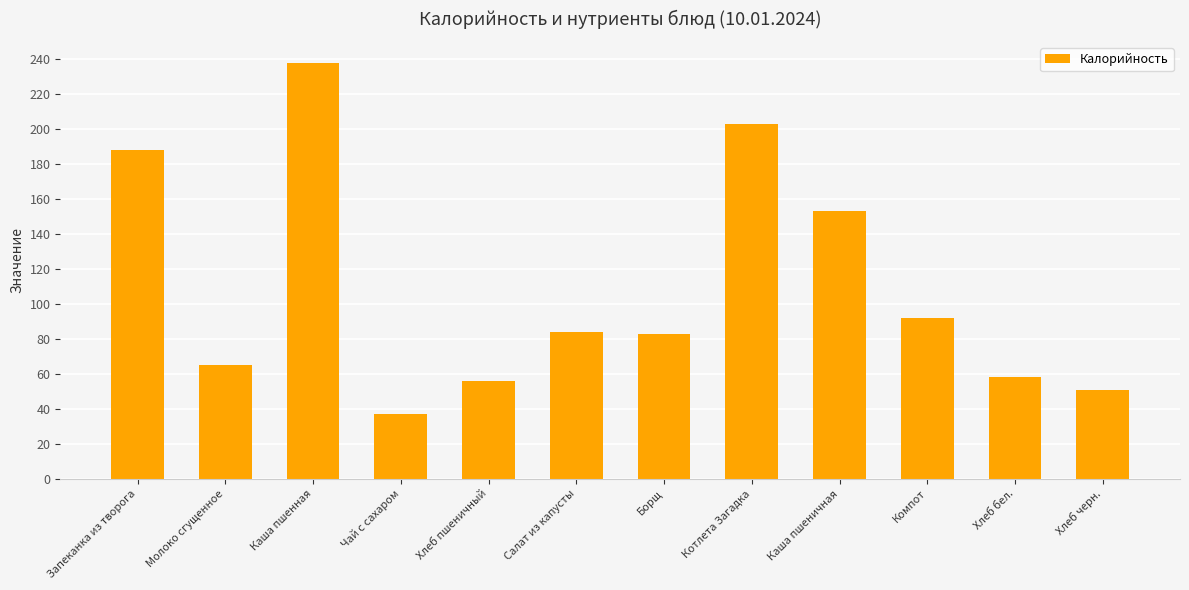

The chart shows a value of 87 at Молоко сгущенное. True or false?

False